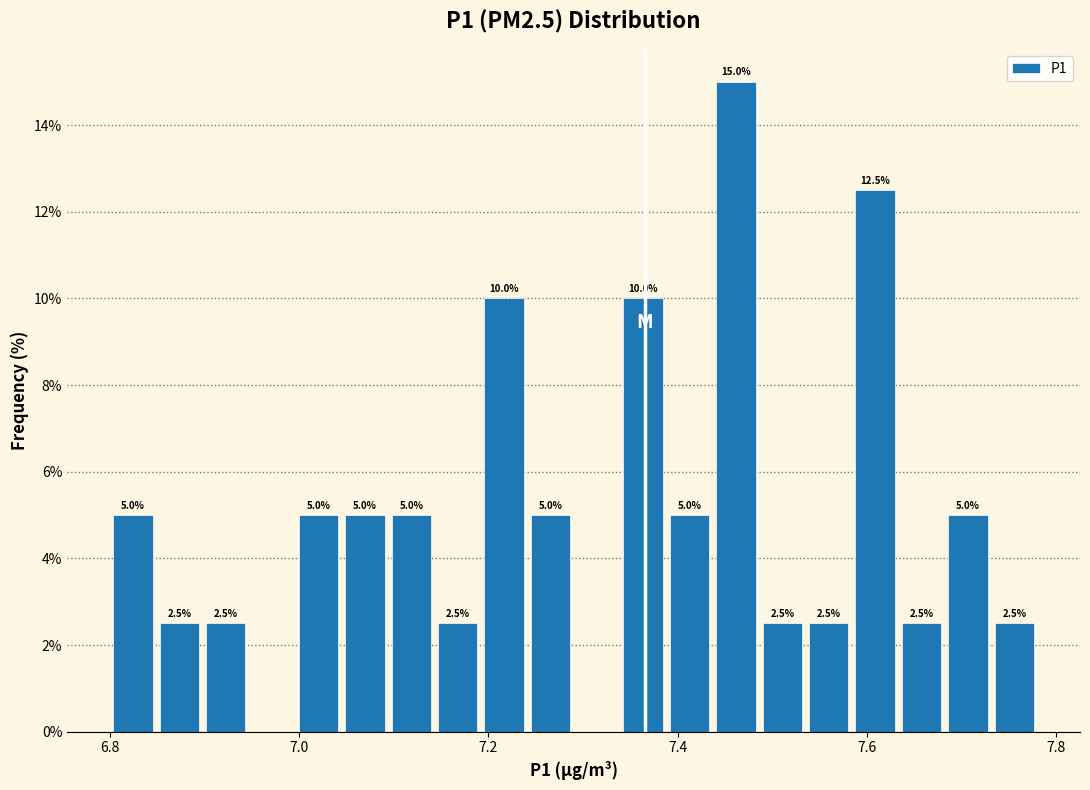

Around what value on the x-axis is the tallest bar? Give the approximate position of its centre, as read against the axis.

7.46